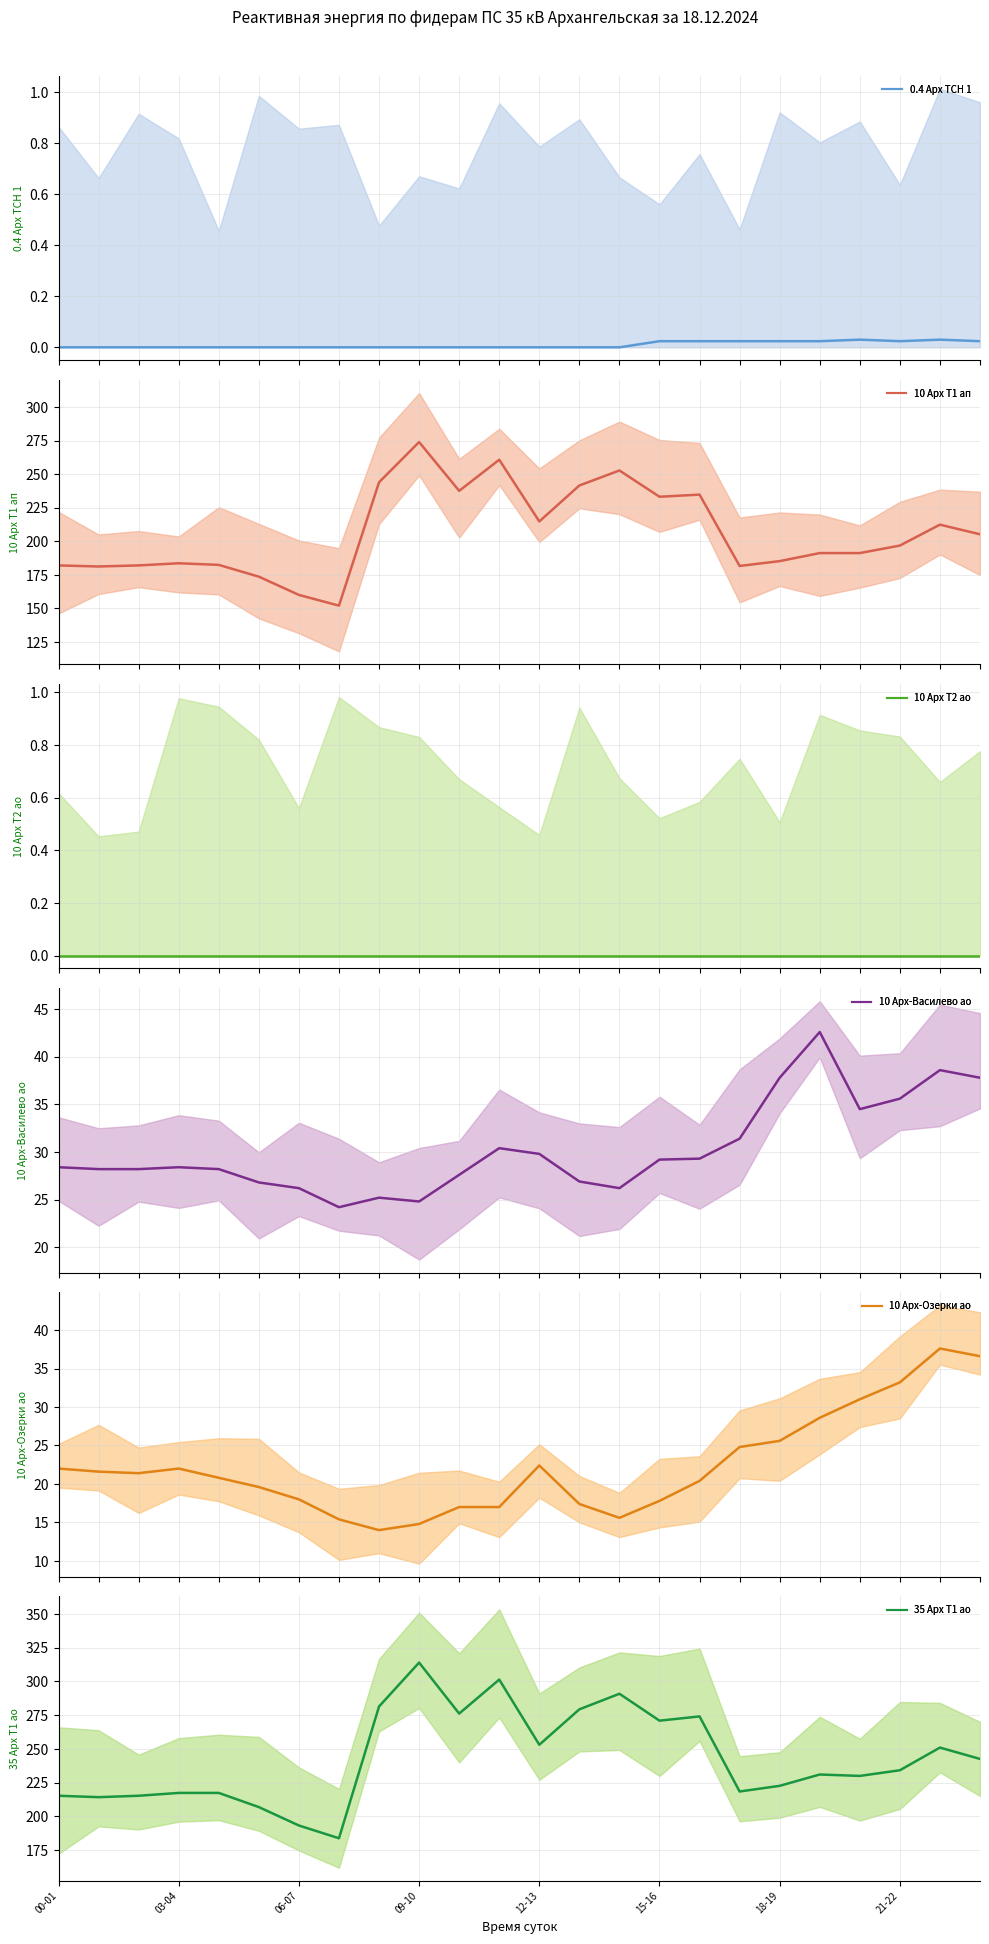

Reading left to right, list all the values displayed in this chart.

0.4 Арх ТСН 1: 0.0	0.0	0.0	0.0	0.0	0.0	0.0	0.0	0.0	0.0	0.0	0.0	0.0	0.0	0.0	0.0	0.0	0.0	0.0	0.0	0.0	0.0	0.0	0.0
10 Арх Т1 ап: 182.0	181.2	182.0	183.6	182.4	173.6	160.0	152.0	244.0	274.0	237.6	260.8	214.8	241.6	252.8	233.2	234.8	181.6	185.2	191.2	191.2	196.8	212.4	205.2
10 Арх Т2 ао: 0.0	0.0	0.0	0.0	0.0	0.0	0.0	0.0	0.0	0.0	0.0	0.0	0.0	0.0	0.0	0.0	0.0	0.0	0.0	0.0	0.0	0.0	0.0	0.0
10 Арх-Василево ао: 28.4	28.2	28.2	28.4	28.2	26.8	26.2	24.2	25.2	24.8	27.6	30.4	29.8	26.9	26.2	29.2	29.3	31.4	37.8	42.6	34.5	35.6	38.6	37.8
10 Арх-Озерки ао: 22.0	21.6	21.4	22.0	20.8	19.6	18.0	15.4	14.0	14.8	17.0	17.0	22.4	17.4	15.6	17.8	20.4	24.8	25.6	28.6	31.0	33.2	37.6	36.6
35 Арх Т1 ао: 215.2	214.2	215.2	217.3	217.3	206.8	193.2	183.8	281.4	313.9	276.1	301.4	253.1	279.3	290.9	270.9	274.1	218.4	222.6	231.0	229.9	234.2	250.9	242.6